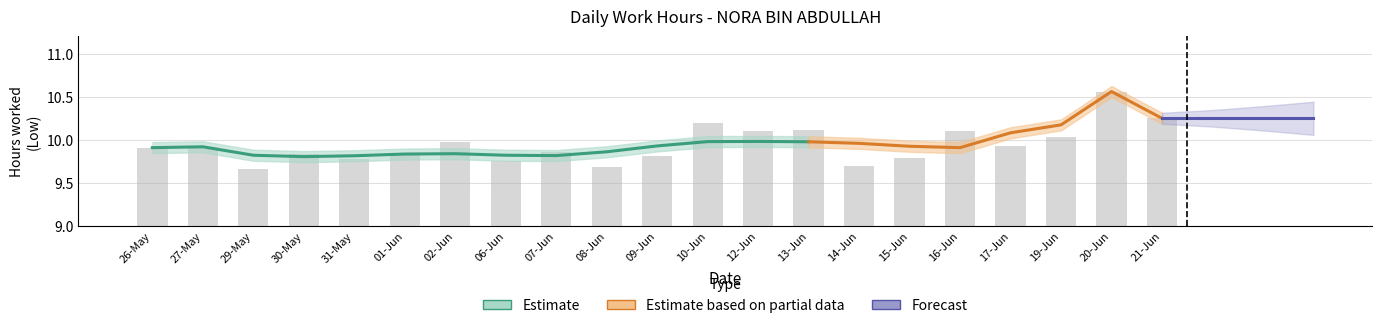

Rank the categories by value from lowest to highest.

29-May, 08-Jun, 14-Jun, 06-Jun, 31-May, 15-Jun, 09-Jun, 01-Jun, 30-May, 07-Jun, 26-May, 27-May, 17-Jun, 02-Jun, 19-Jun, 12-Jun, 16-Jun, 13-Jun, 10-Jun, 21-Jun, 20-Jun